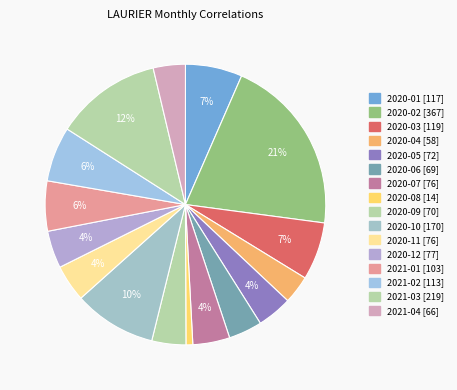

Rank the categories by value from highest to lowest.

2020-02, 2021-03, 2020-10, 2020-03, 2020-01, 2021-02, 2021-01, 2020-12, 2020-07, 2020-11, 2020-05, 2020-09, 2020-06, 2021-04, 2020-04, 2020-08